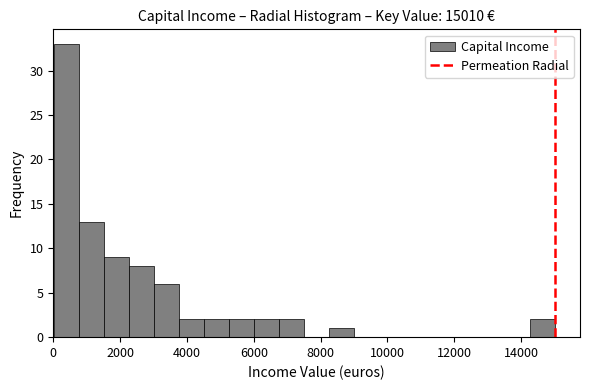

Around what value on the x-axis is the tallest bar? Give the approximate position of its centre, as read against the axis.

400